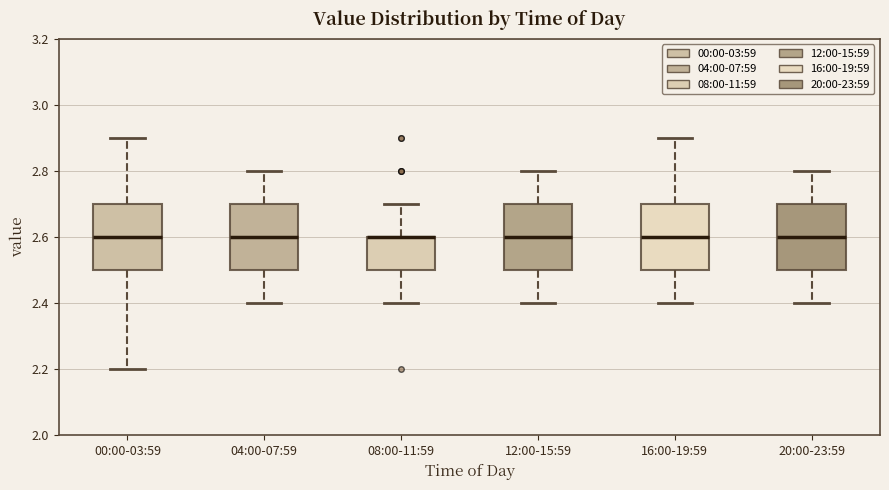

Where does the lower whisker of the box for 20:00-23:59 end on the y-axis? The values are not printed on the chart, so give them approximately, as read against the axis.

2.4